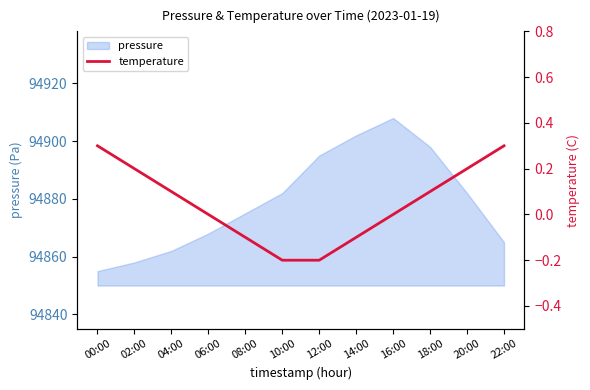

Does the chart have visible grid lines?

No